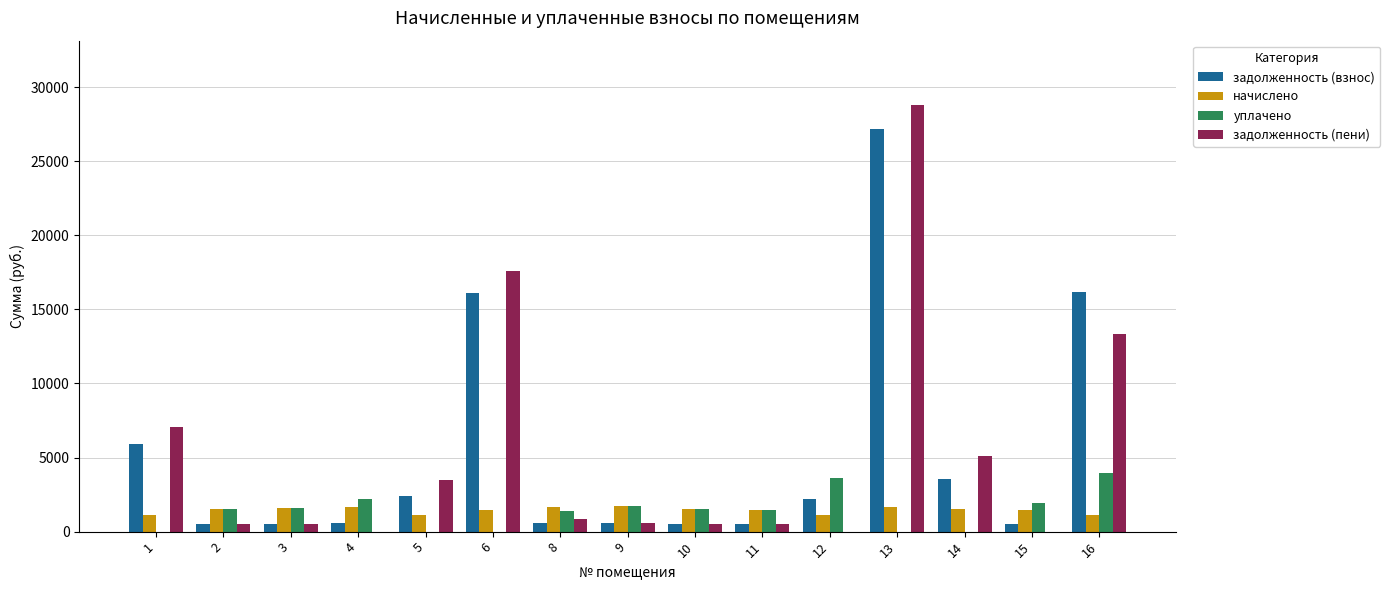

The value of задолженность (взнос) at 13 is 27154.5. True or false?

True